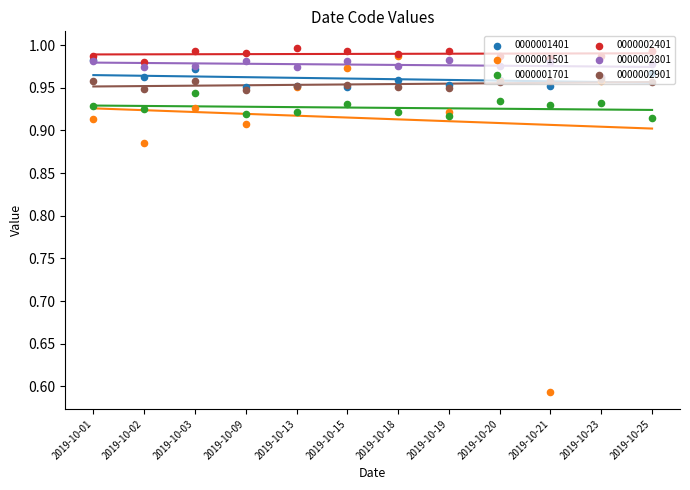

What is the total value across all series at 2019-10-20?

5.8